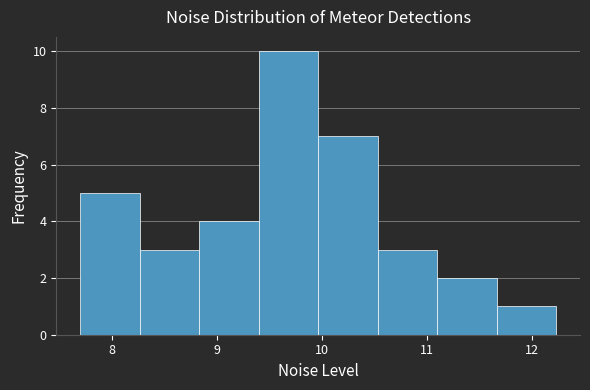

Reading left to right, transcribe this chart: for each bar, give the range it covers on the x-axis and its height. Neither the bar edges nor the heights are printed on the chart, so give them approximately, as read against the axes.

7.7 to 8.3: 5
8.3 to 8.8: 3
8.8 to 9.4: 4
9.4 to 10.0: 10
10.0 to 10.5: 7
10.5 to 11.1: 3
11.1 to 11.7: 2
11.7 to 12.2: 1